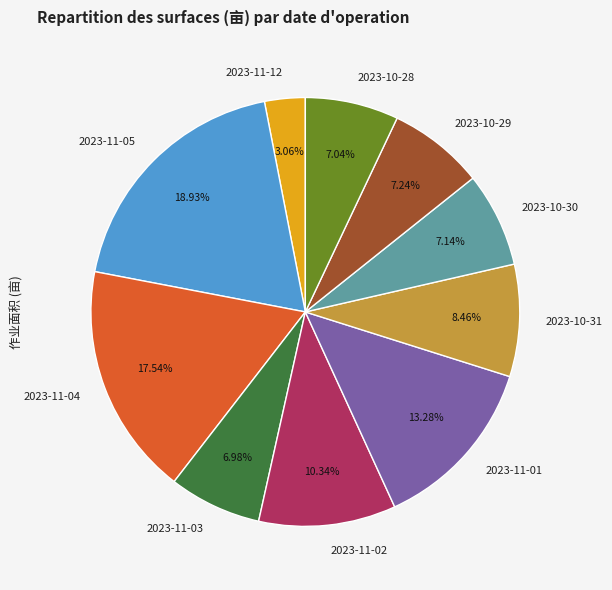

To the nearest percent, what portion does 2023-10-30 represent?

7%